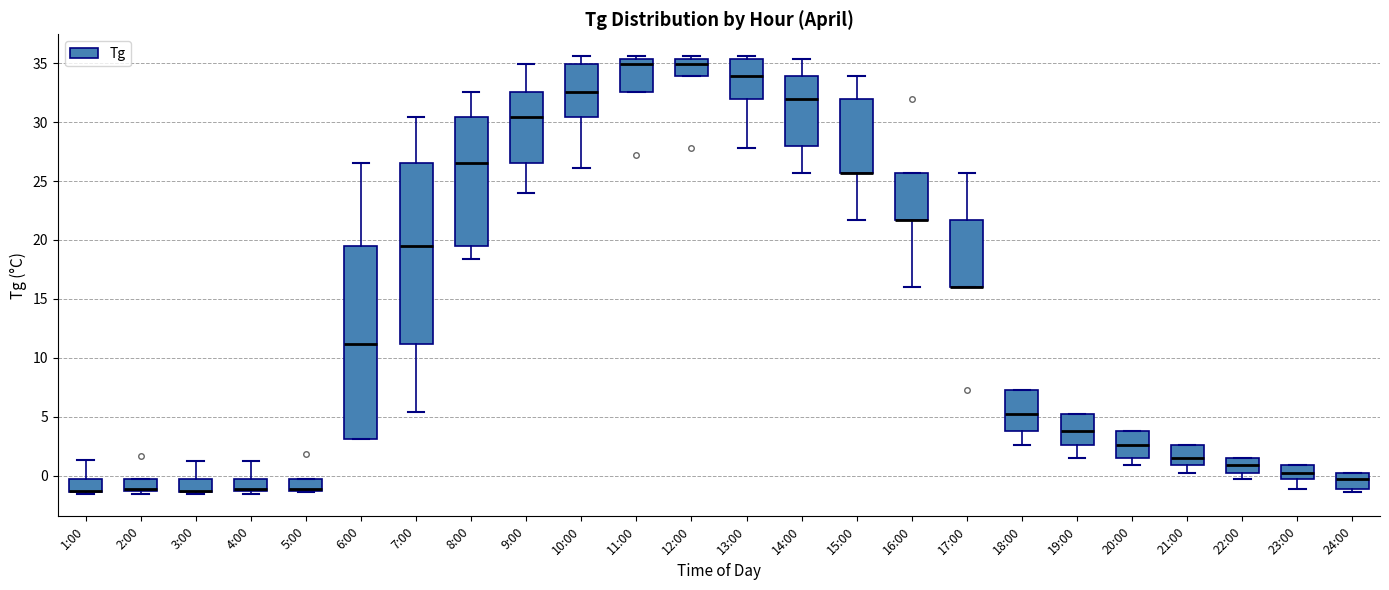

Reading left to right, transcribe this box plot: for each box, give where its median line is, the range the box spans, and where its two whiskers end, as read against the y-axis. The values are not printed on the chart, so give them approximately, as read against the axis.

1:00: median -1.5 (drawn on the box's lower edge), box -1.5 to -0.5, whiskers -1.5 (just below the box's lower edge) to 1.5
2:00: median -1.0, box -1.5 to -0.5, whiskers -1.5 (just below the box's lower edge) to -0.5
3:00: median -1.5 (drawn on the box's lower edge), box -1.5 to -0.5, whiskers -1.5 (just below the box's lower edge) to 1.0
4:00: median -1.0, box -1.5 to -0.5, whiskers -1.5 (just below the box's lower edge) to 1.0
5:00: median -1.0, box -1.5 to -0.5, whiskers -1.5 to -0.5
6:00: median 11.0, box 3.0 to 19.5, whiskers 3.0 to 26.5
7:00: median 19.5, box 11.0 to 26.5, whiskers 5.5 to 30.5
8:00: median 26.5, box 19.5 to 30.5, whiskers 18.5 to 32.5
9:00: median 30.5, box 26.5 to 32.5, whiskers 24.0 to 35.0
10:00: median 32.5, box 30.5 to 35.0, whiskers 26.0 to 35.5
11:00: median 35.0, box 32.5 to 35.5, whiskers 32.5 to 35.5 (just above the box's upper edge)
12:00: median 35.0, box 34.0 to 35.5, whiskers 34.0 to 35.5 (just above the box's upper edge)
13:00: median 34.0, box 32.0 to 35.5, whiskers 28.0 to 35.5 (just above the box's upper edge)
14:00: median 32.0, box 28.0 to 34.0, whiskers 25.5 to 35.5
15:00: median 25.5 (drawn on the box's lower edge), box 25.5 to 32.0, whiskers 21.5 to 34.0
16:00: median 21.5 (drawn on the box's lower edge), box 21.5 to 25.5, whiskers 16.0 to 25.5
17:00: median 16.0 (drawn on the box's lower edge), box 16.0 to 21.5, whiskers 16.0 to 25.5
18:00: median 5.0, box 4.0 to 7.5, whiskers 2.5 to 7.5
19:00: median 4.0, box 2.5 to 5.0, whiskers 1.5 to 5.0
20:00: median 2.5, box 1.5 to 4.0, whiskers 1.0 to 4.0
21:00: median 1.5, box 1.0 to 2.5, whiskers 0.0 to 2.5
22:00: median 1.0, box 0.0 to 1.5, whiskers -0.5 to 1.5
23:00: median 0.0, box -0.5 to 1.0, whiskers -1.0 to 1.0
24:00: median -0.5, box -1.0 to 0.0, whiskers -1.5 to 0.0